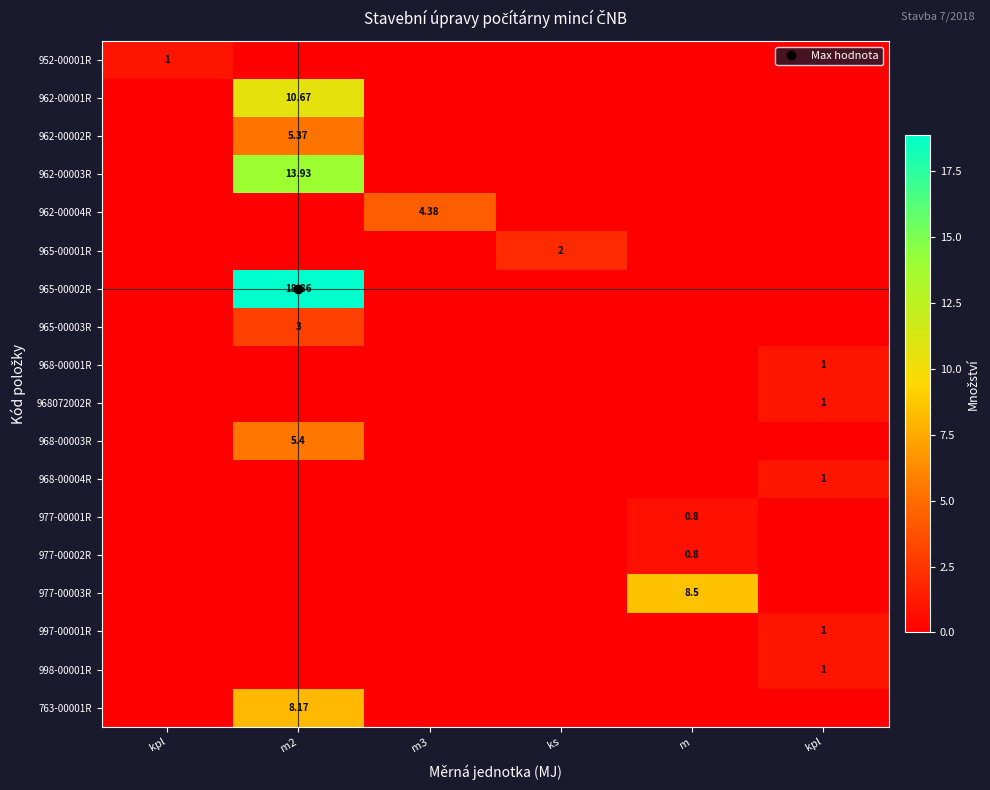

At which category does the chart reach its minimum across all series?

m2